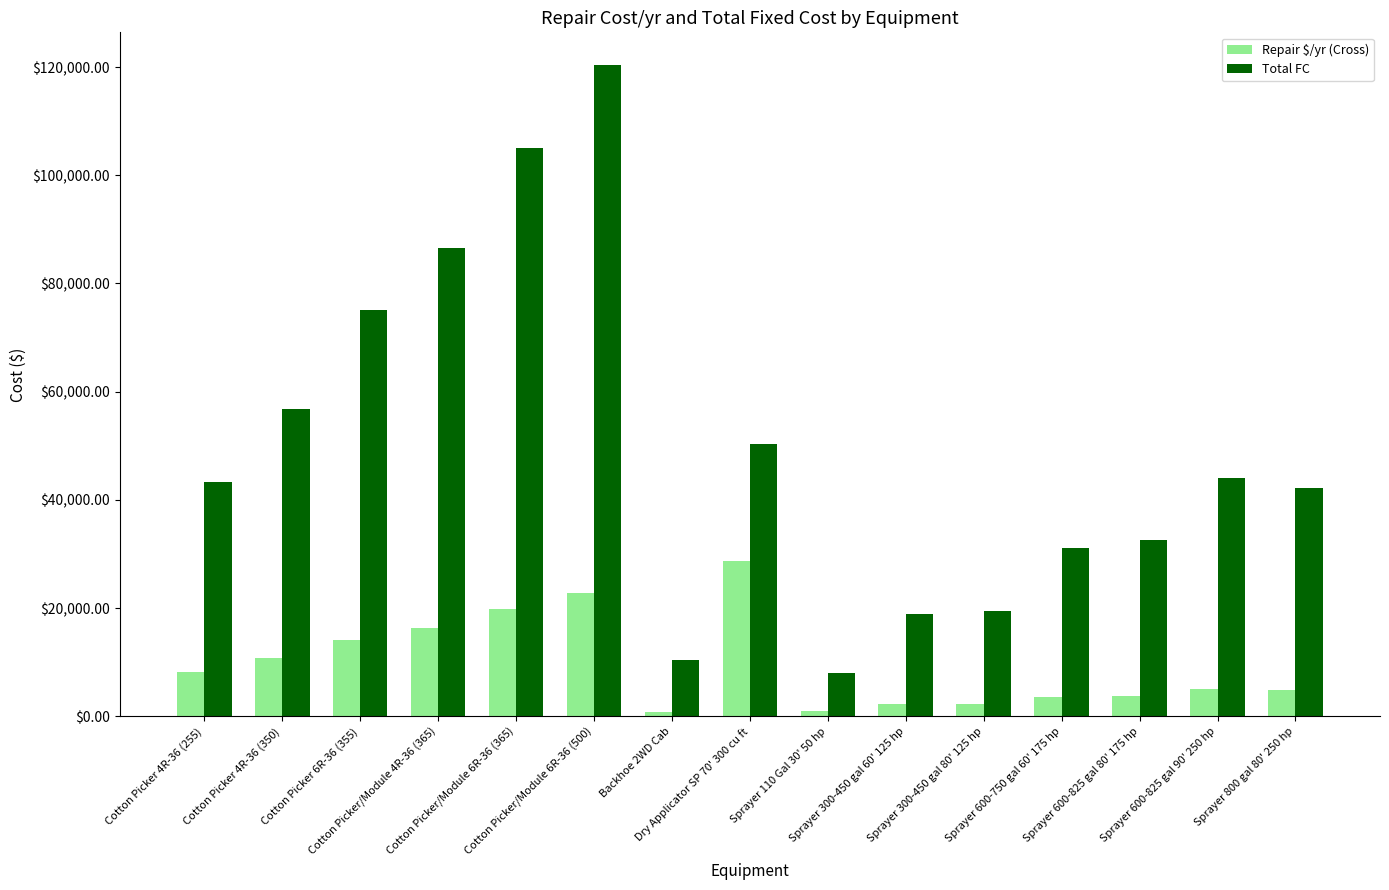

Does the chart contain any negative values?

No